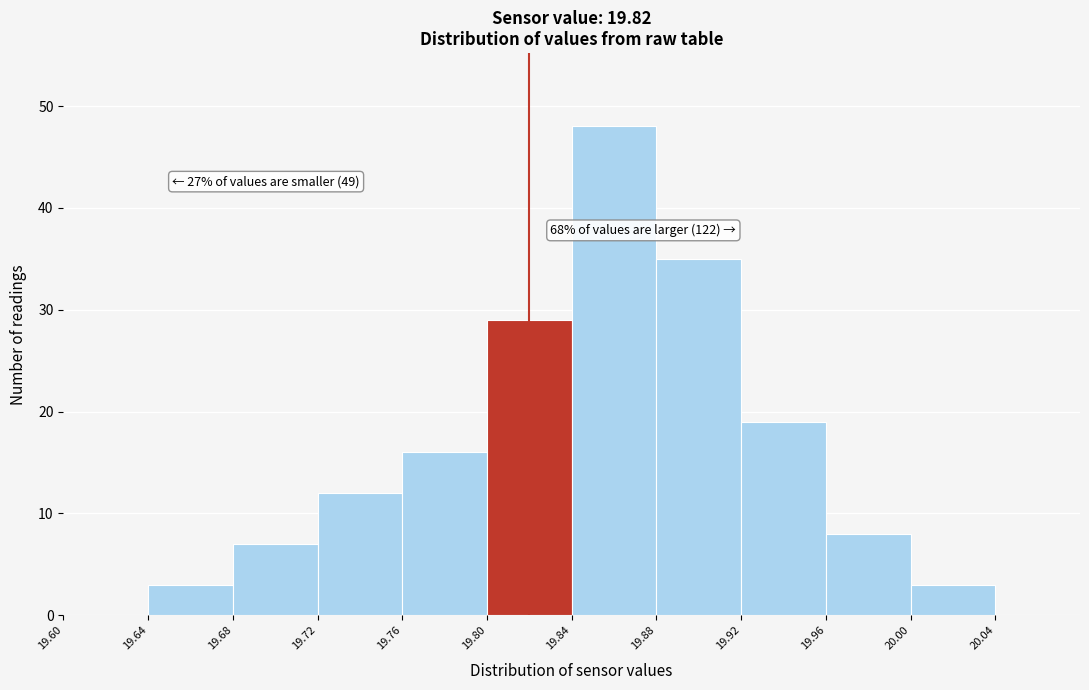

Over which range of the x-axis is the bar tallest?

19.84 to 19.88